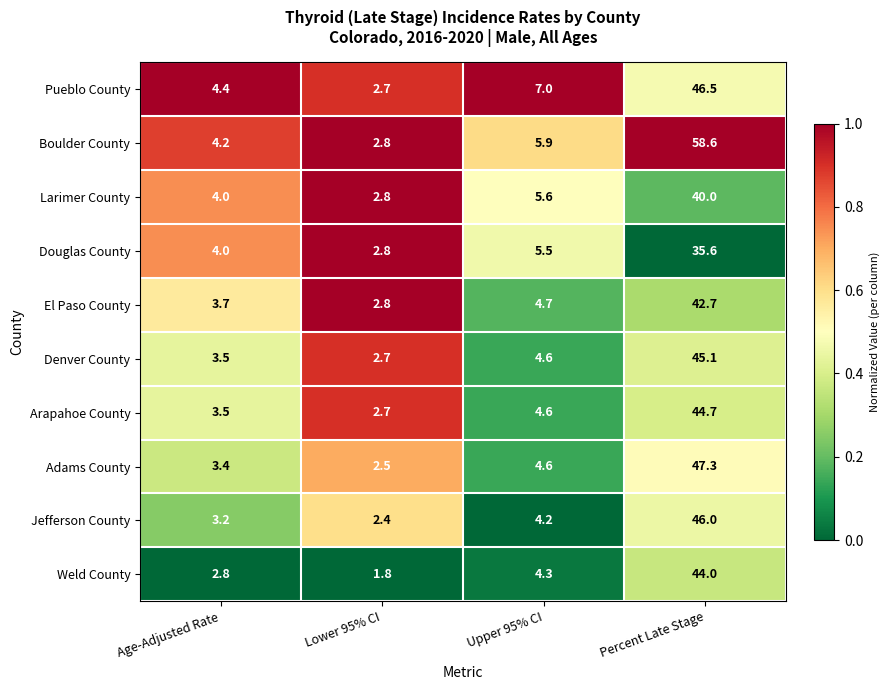

Which series changed the most between Age-Adjusted Rate and Lower 95% CI?

Pueblo County